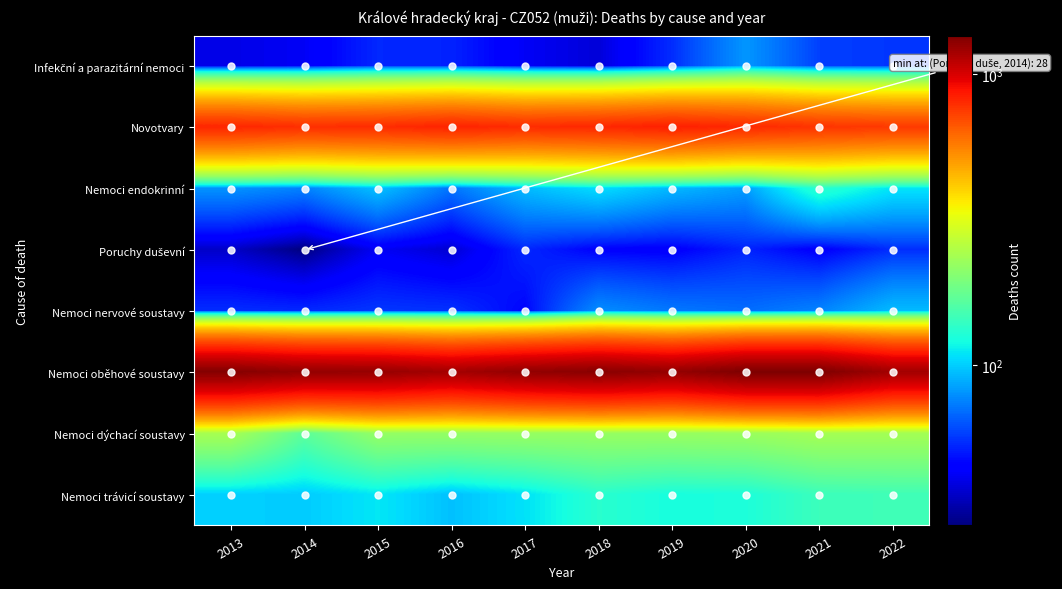

List the series in order of their peak value, highest first.

Nemoci oběhové soustavy, Novotvary, Nemoci dýchací soustavy, Nemoci trávicí soustavy, Nemoci endokrinní, Nemoci nervové soustavy, Infekční a parazitární nemoci, Poruchy duševní